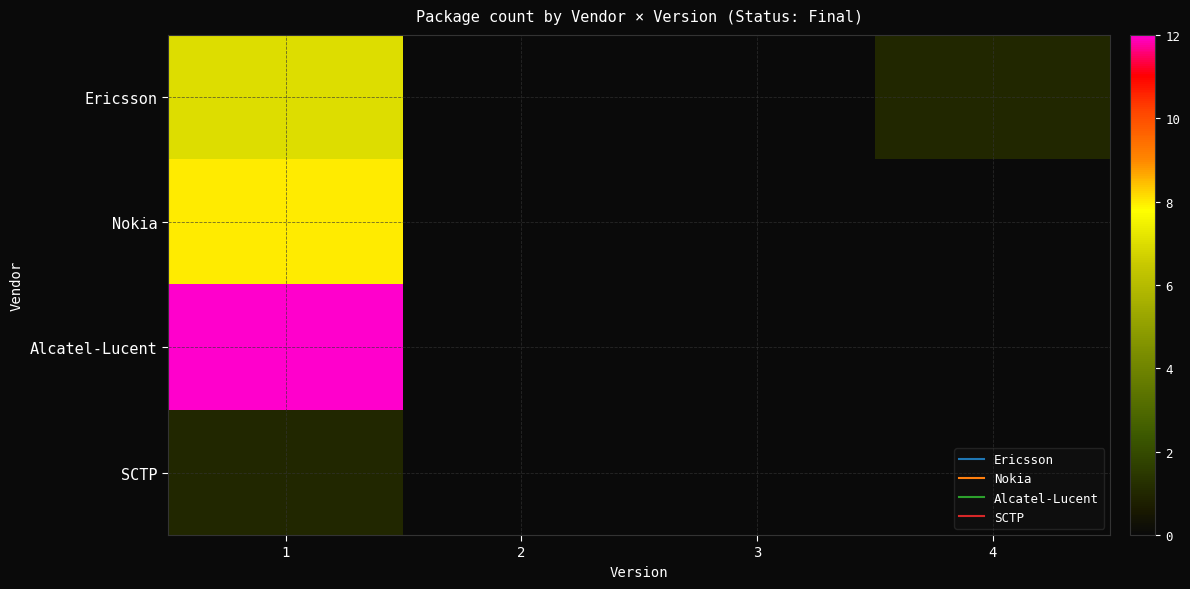

What is the difference between the highest and lowest values at 4?

1